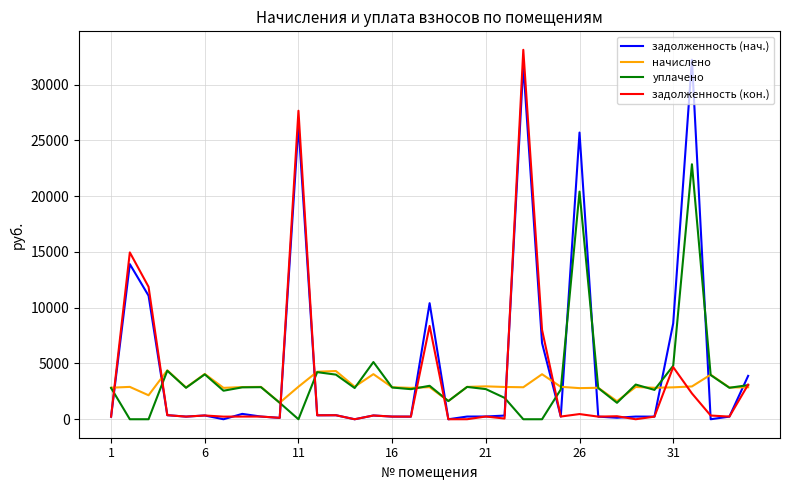

What is the maximum value shown in the chart?

33120.8